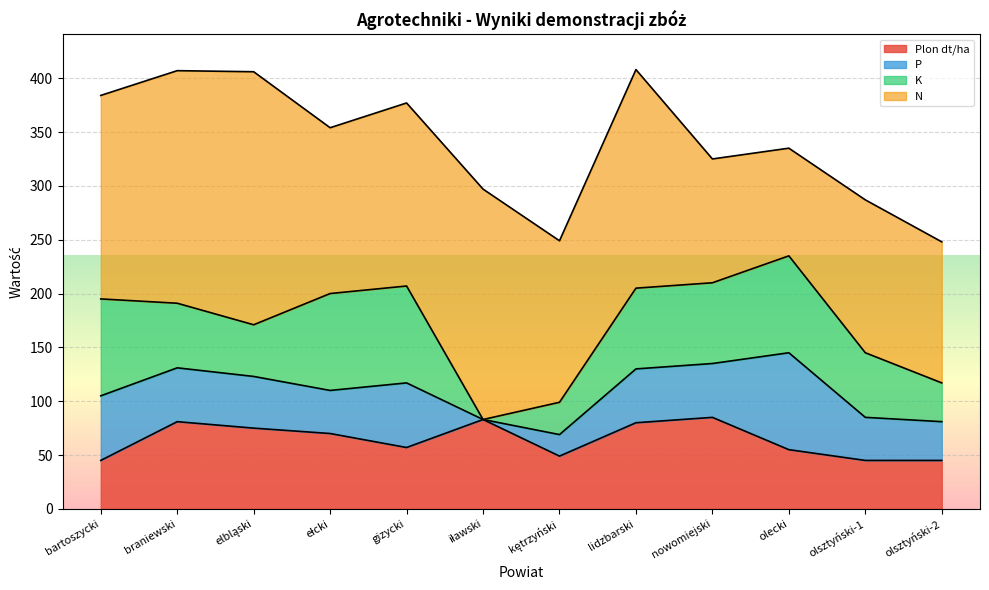

At which category is the sum across all series the highest?

lidzbarski